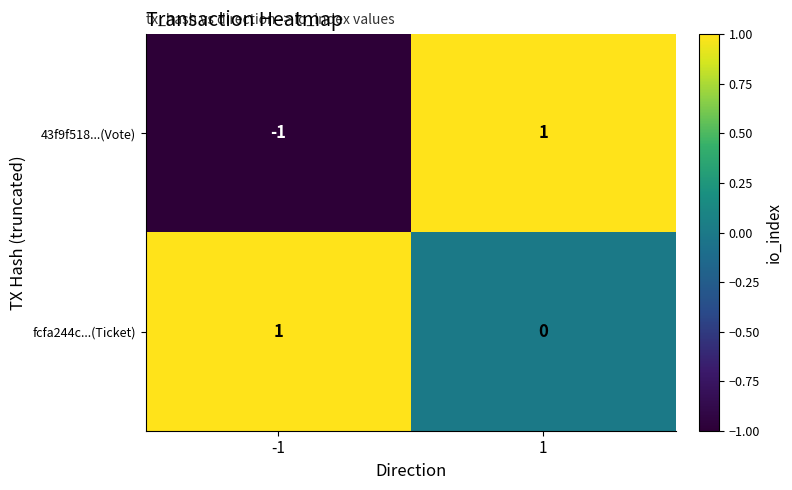

True or false: fcfa244c...(Ticket) has a value of 1 at 1.

False